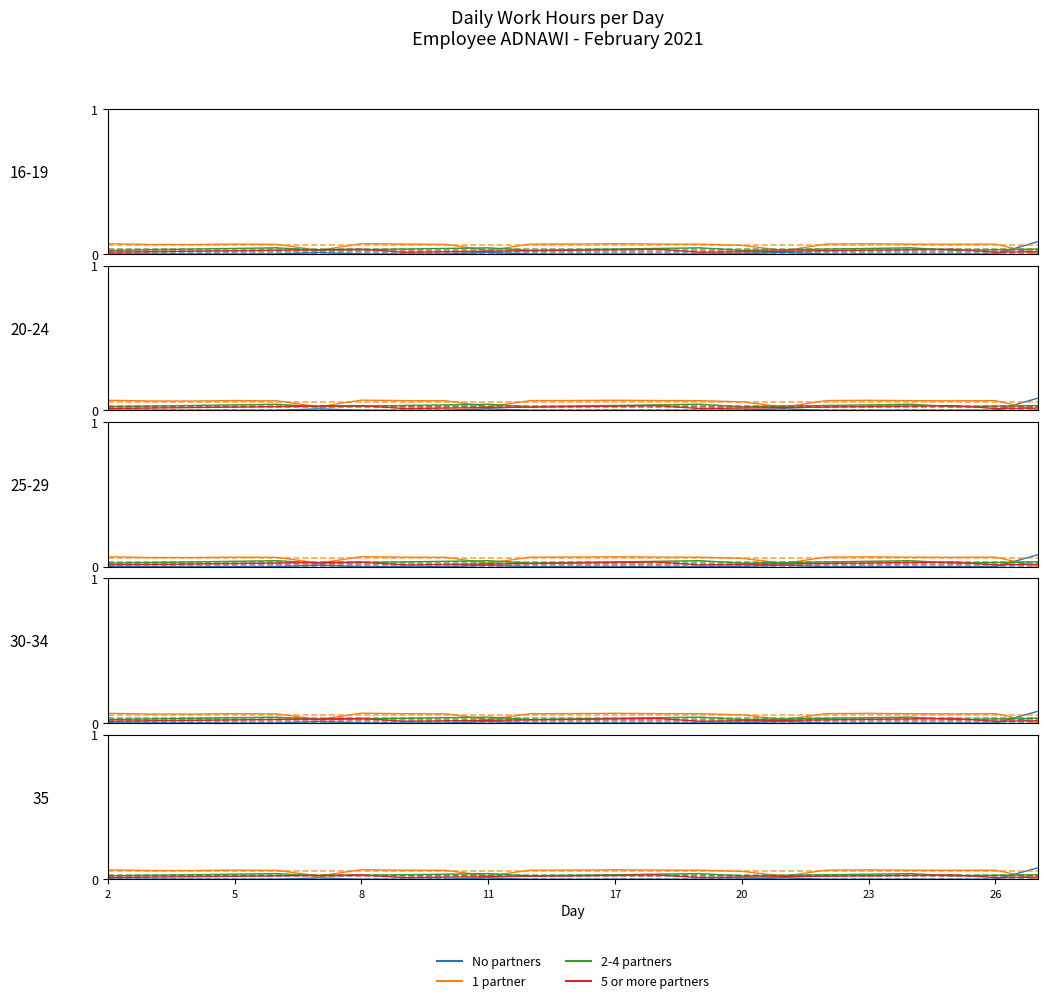

Rank the series by their maximum value, from highest to lowest.

No partners, 1 partner, 2-4 partners, 5 or more partners